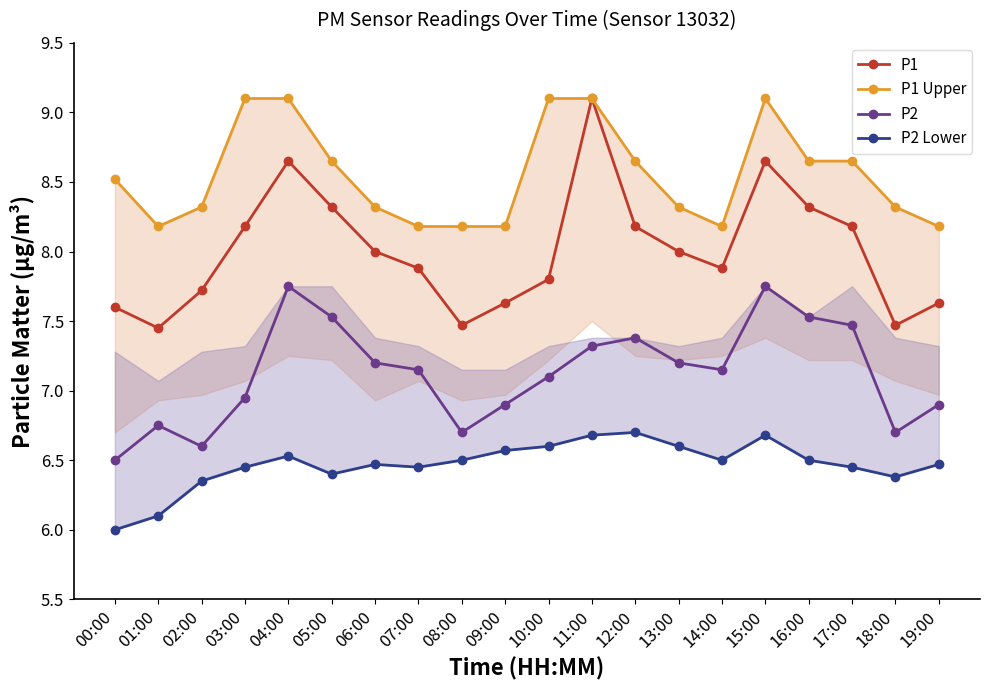

What value does the P2 Lower series have at 03:00?

6.5